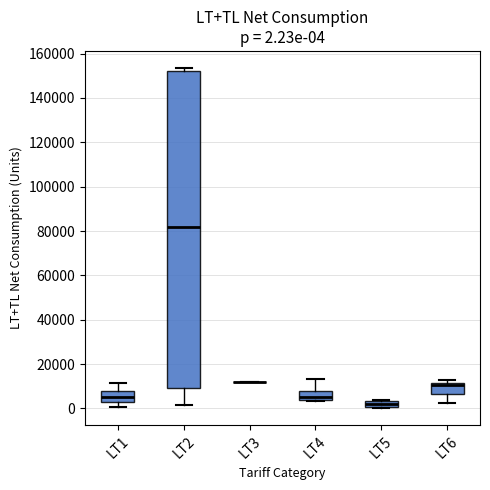

Comparing the boxes themselves (not the whiskers), which one is the tallest?

LT2